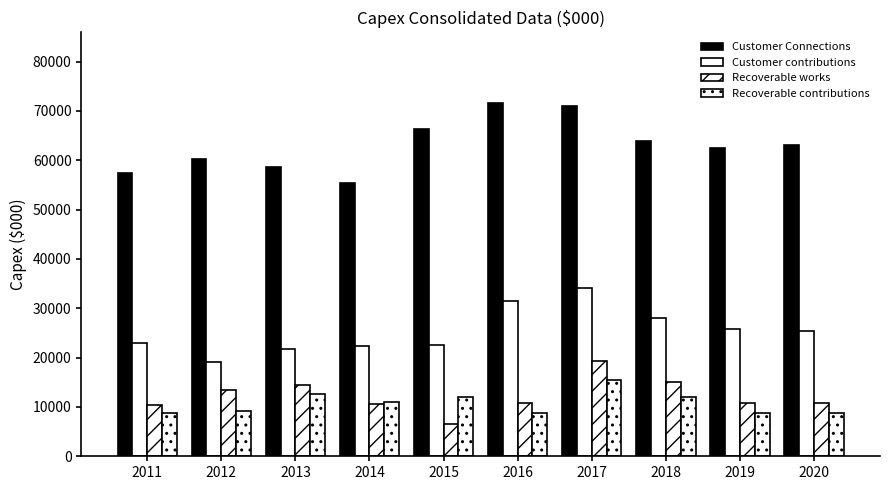

Reading left to right, list all the values displayed in this chart.

Customer Connections: 2011=57432.7	2012=60309.4	2013=58636.5	2014=55425.5	2015=66407.4	2016=71617.4	2017=71044.2	2018=63927.7	2019=62419.4	2020=63132.8
Customer contributions: 2011=22925.5	2012=19013.9	2013=21752.9	2014=22265.3	2015=22554.7	2016=31546.9	2017=34137.5	2018=27988.5	2019=25837.4	2020=25428.0
Recoverable works: 2011=10390.6	2012=13368.4	2013=14511.3	2014=10574.6	2015=6443.2	2016=10877.5	2017=19327.5	2018=15102.5	2019=10877.5	2020=10877.5
Recoverable contributions: 2011=8789.9	2012=9085.8	2013=12578.5	2014=11039.1	2015=12082.0	2016=8702.0	2017=15462.0	2018=12082.0	2019=8702.0	2020=8702.0